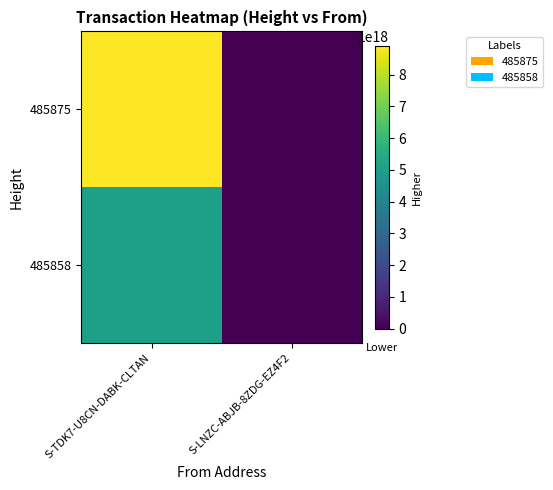

How many data points does each series have?

2